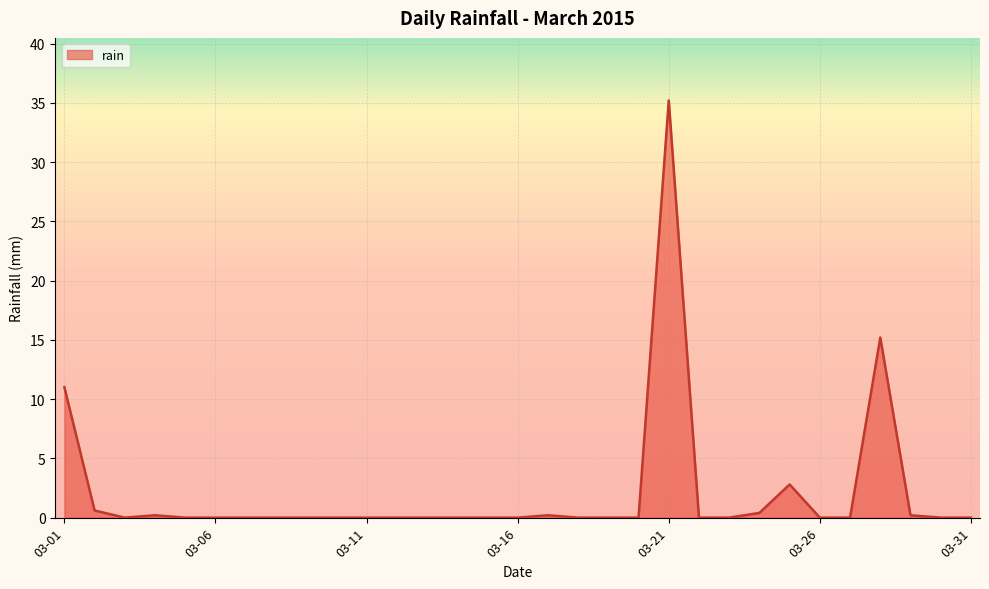

How many lines are shown in the chart?

1